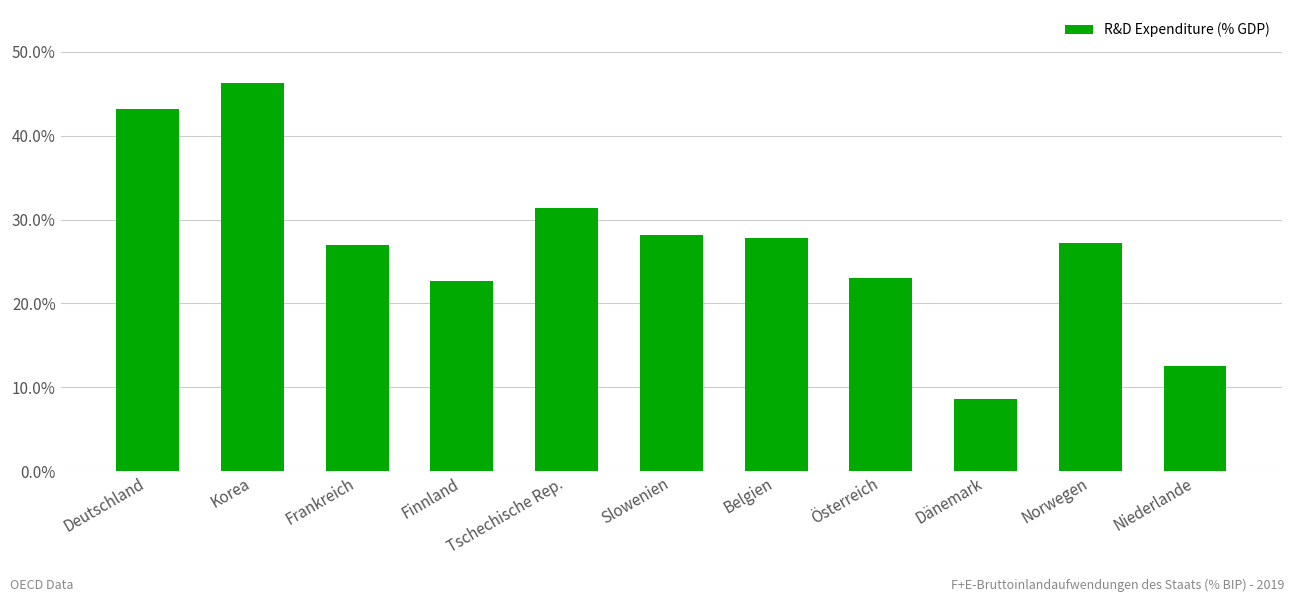

Are the bars horizontal?

No